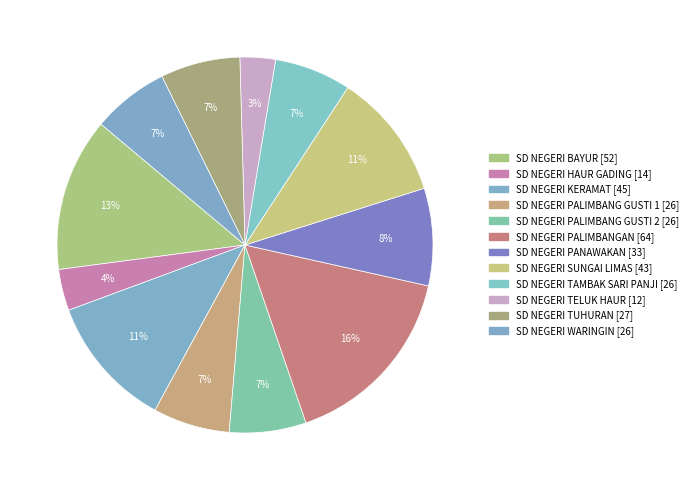

How many segments does this pie chart have?

12